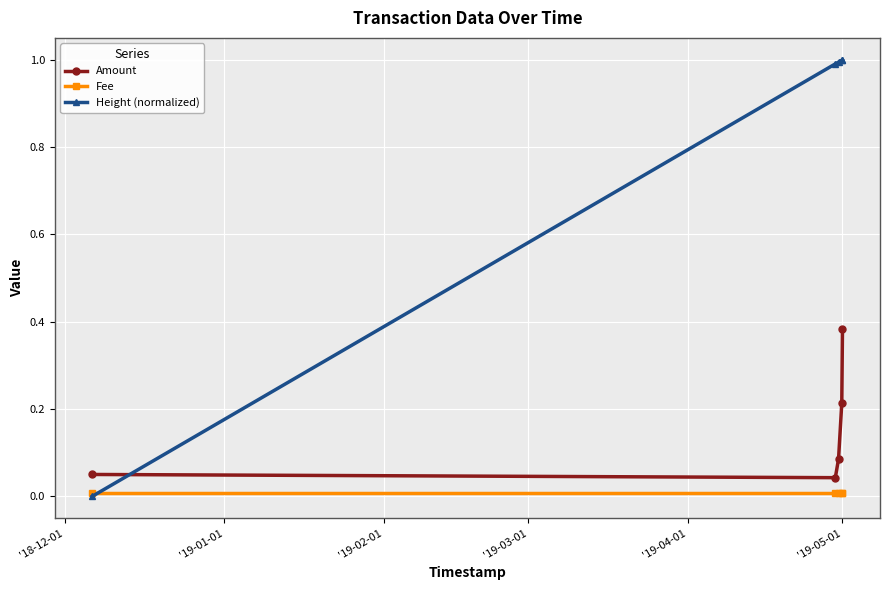

True or false: Amount has more than 2 points higher than both neighbors.

False